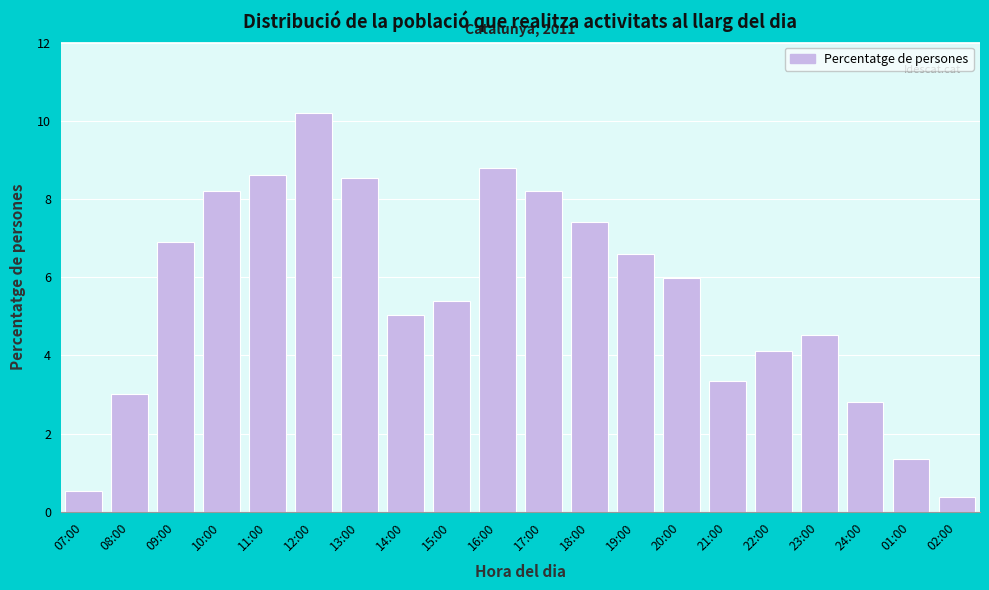

Reading left to right, what are all the values shown in this chart?

0.5	3.0	6.9	8.2	8.6	10.2	8.5	5.0	5.4	8.8	8.2	7.4	6.6	6.0	3.3	4.1	4.5	2.8	1.4	0.4